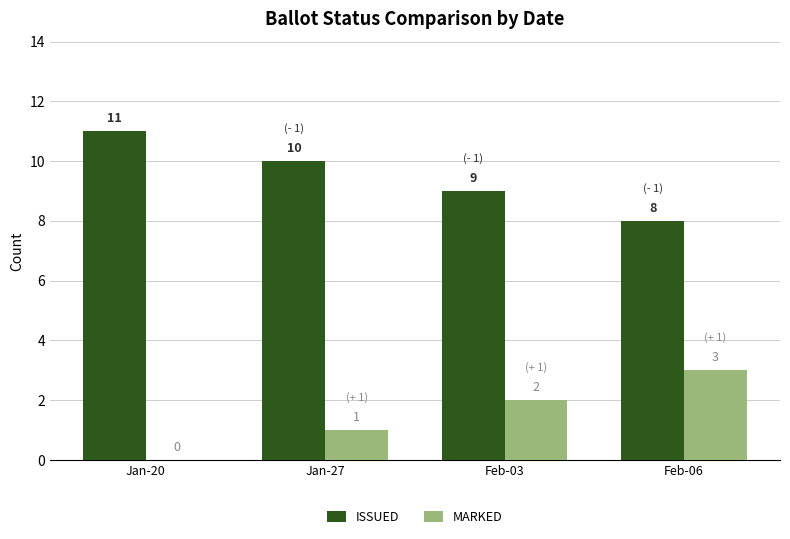

How many categories are shown in the chart?

4